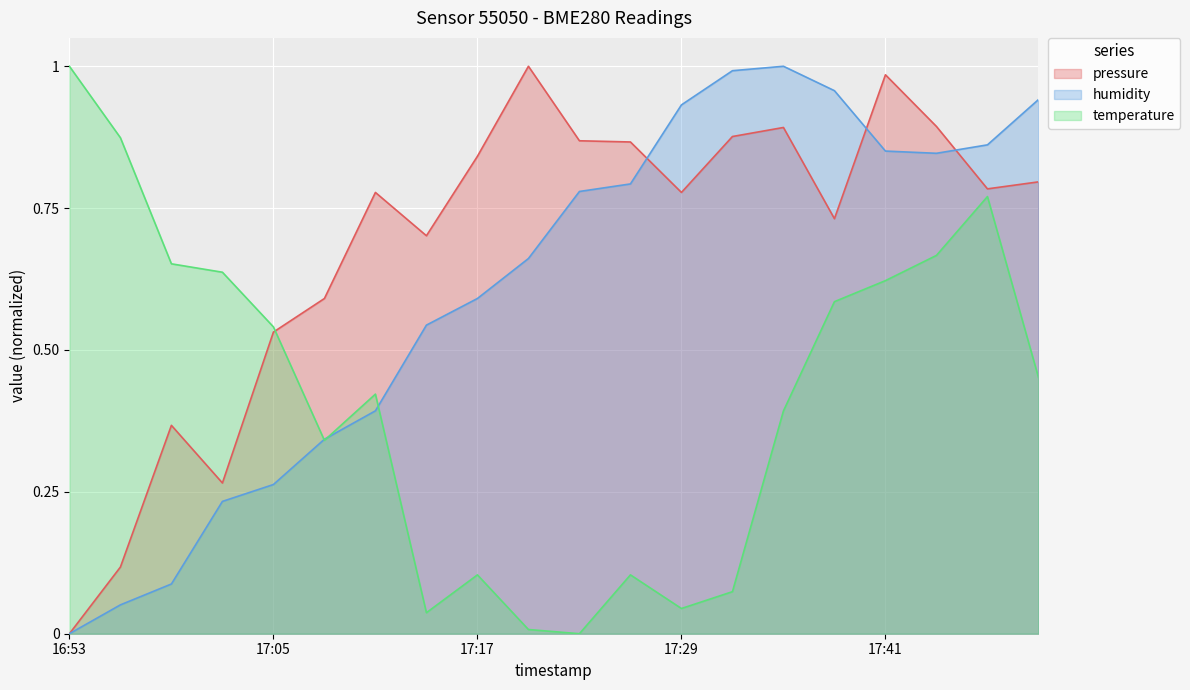

At which category does humidity reach its first local valley?

17:44